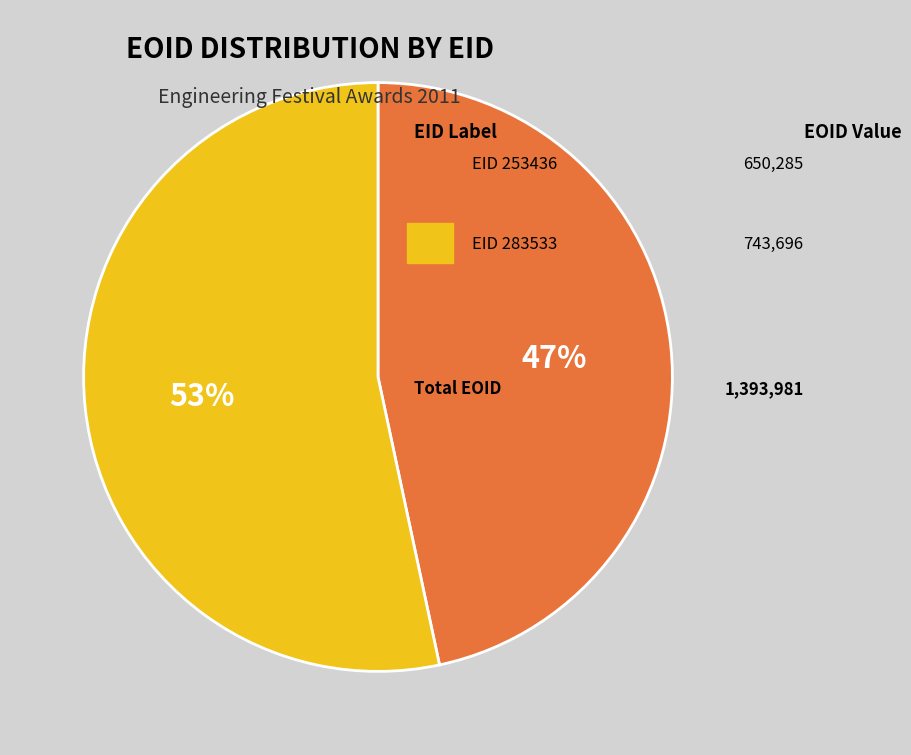

To the nearest percent, what is the average slice percentage?

50%